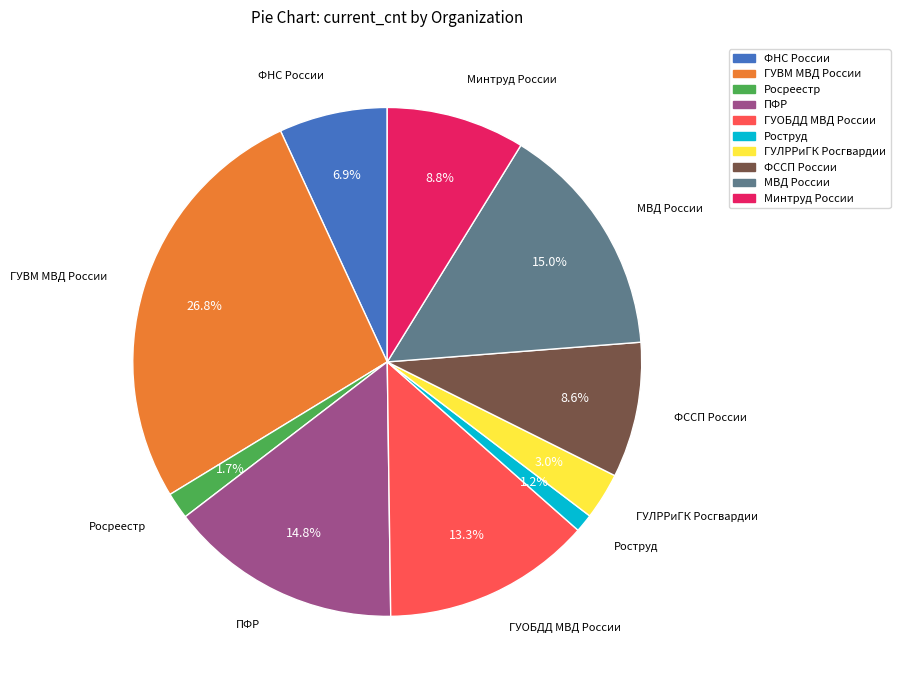

Count the number of slices in the pie.

10